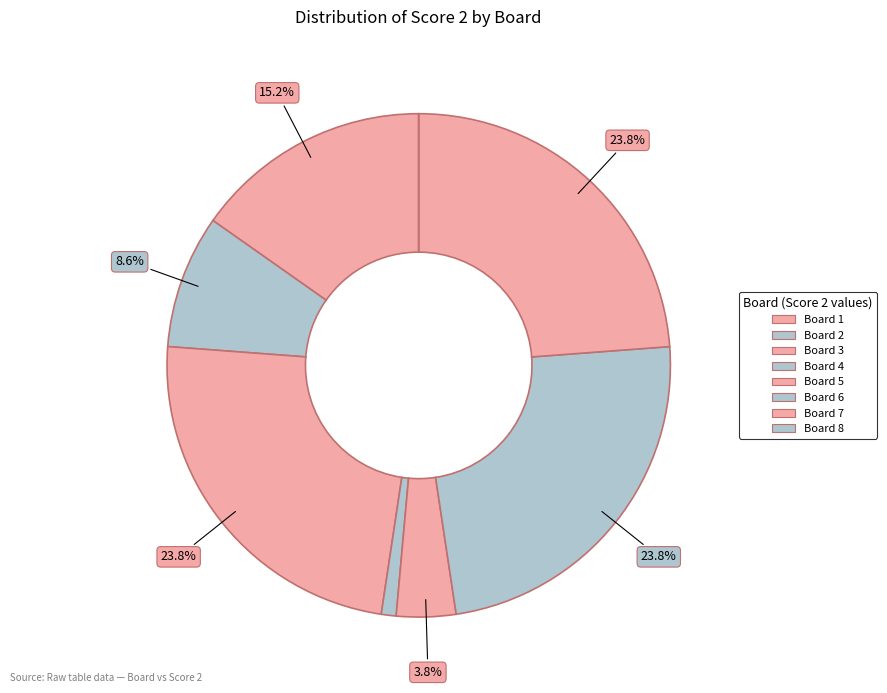

Rank the categories by value from lowest to highest.

Board 8, Board 4, Board 5, Board 2, Board 1, Board 3, Board 6, Board 7